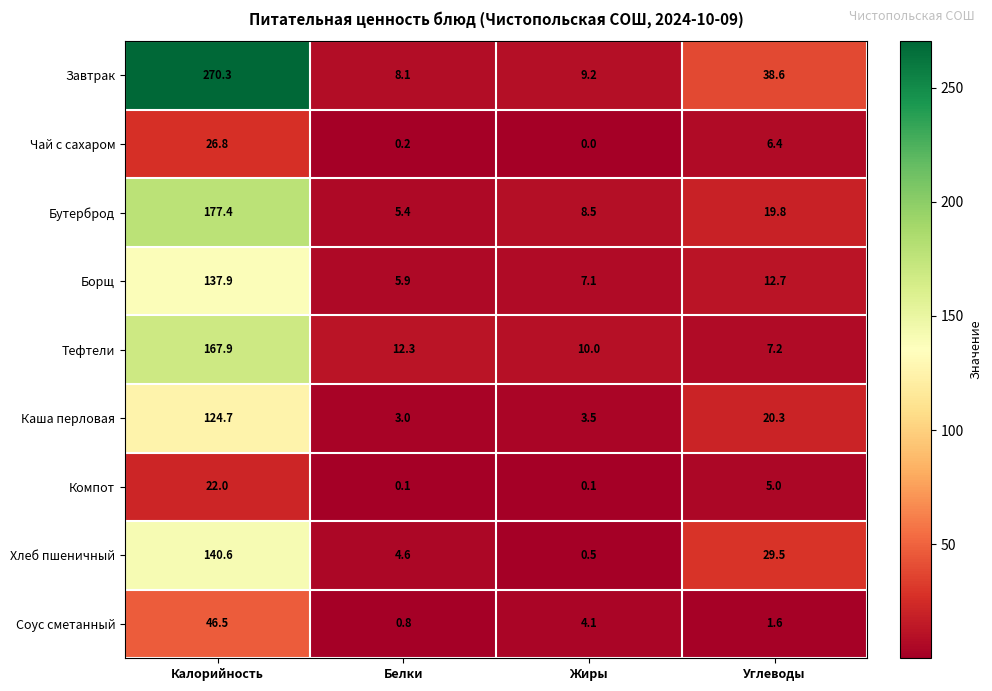

At how many categories does at least one series exceed 1?

4